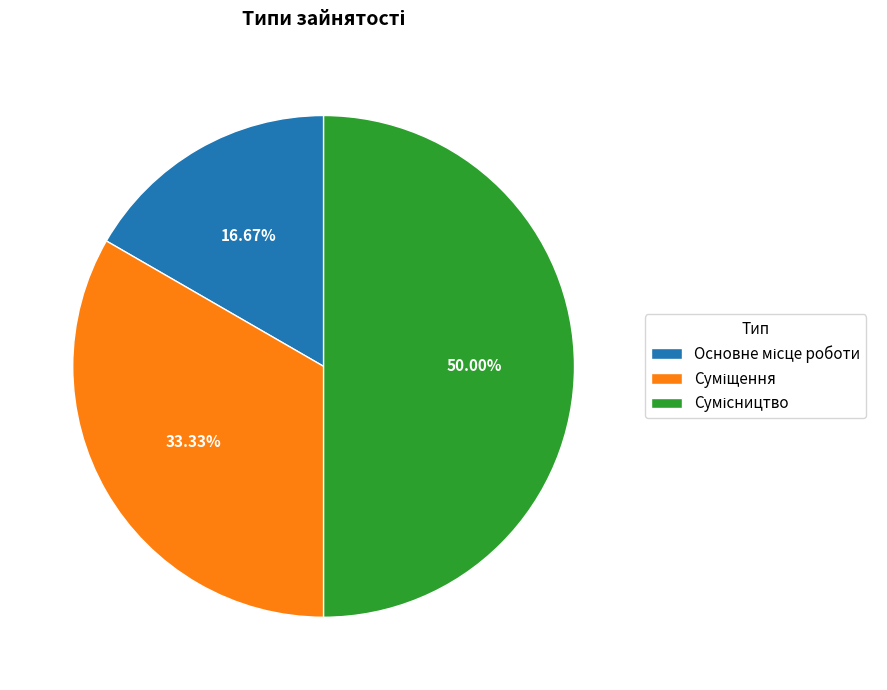

What is the ratio of the value at Основне місце роботи to the value at Суміщення?

0.5